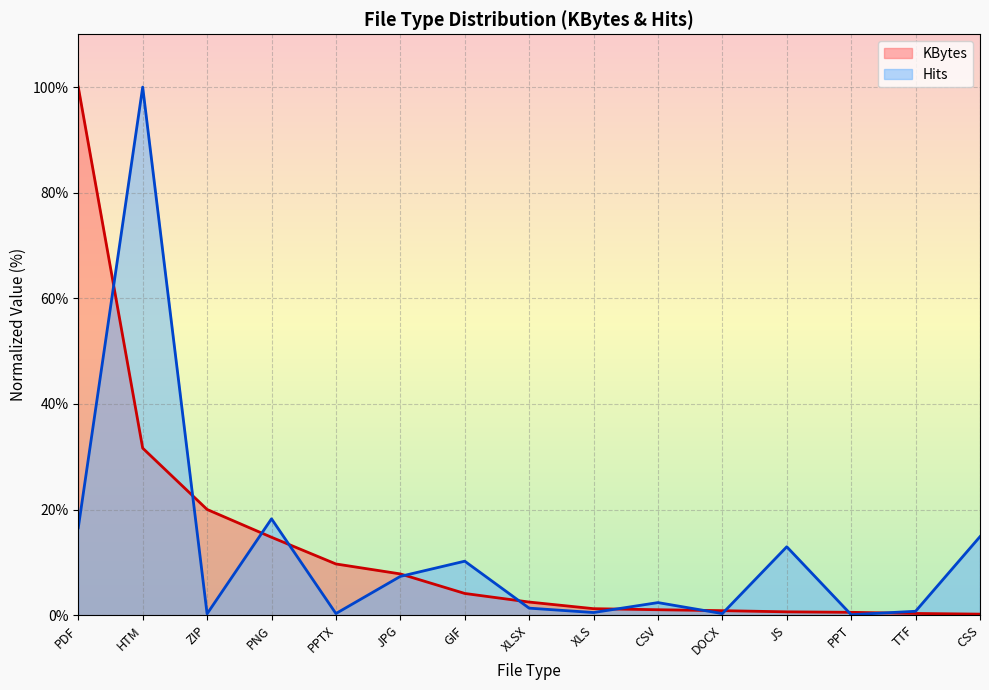

Is the value of Hits at ZIP greater than the value of KBytes at PPT?

No